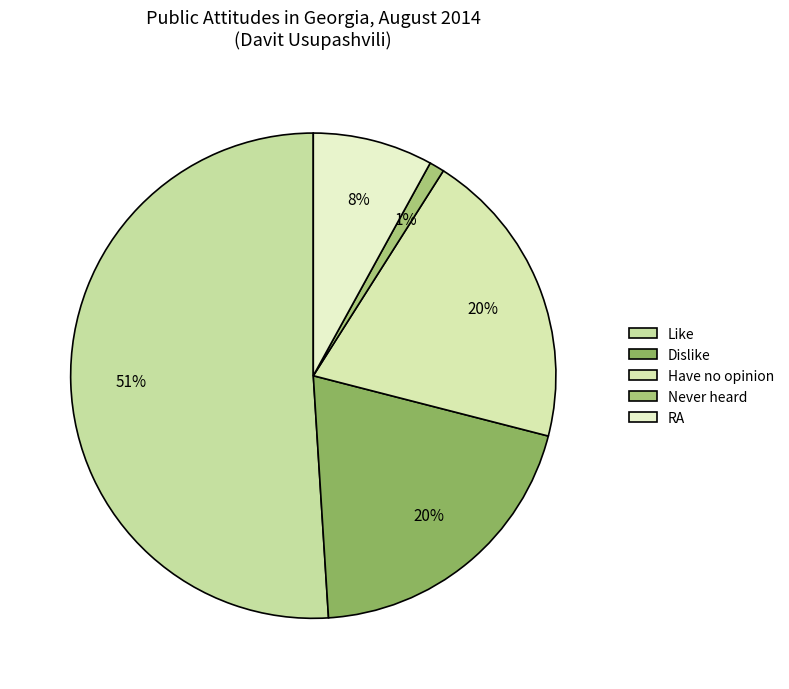

To the nearest percent, what is the difference between the largest and smallest slice percentages?

50%